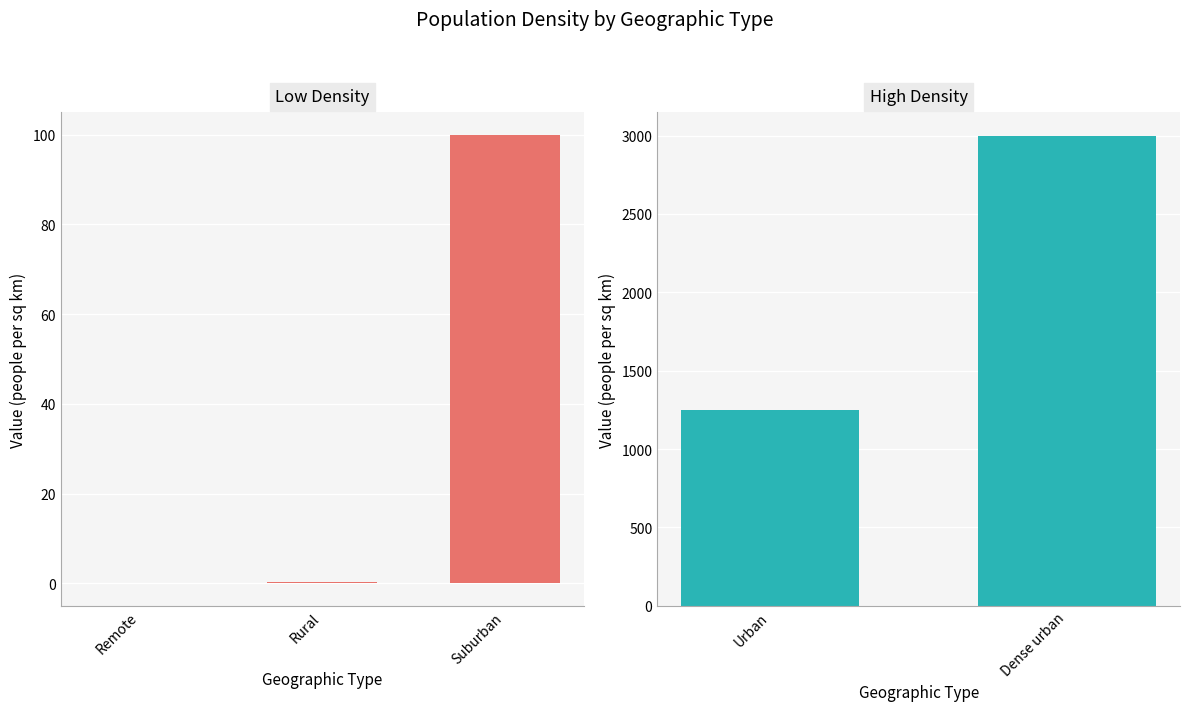

List the labels in order of value, largest first.

Dense urban, Urban, Suburban, Rural, Remote